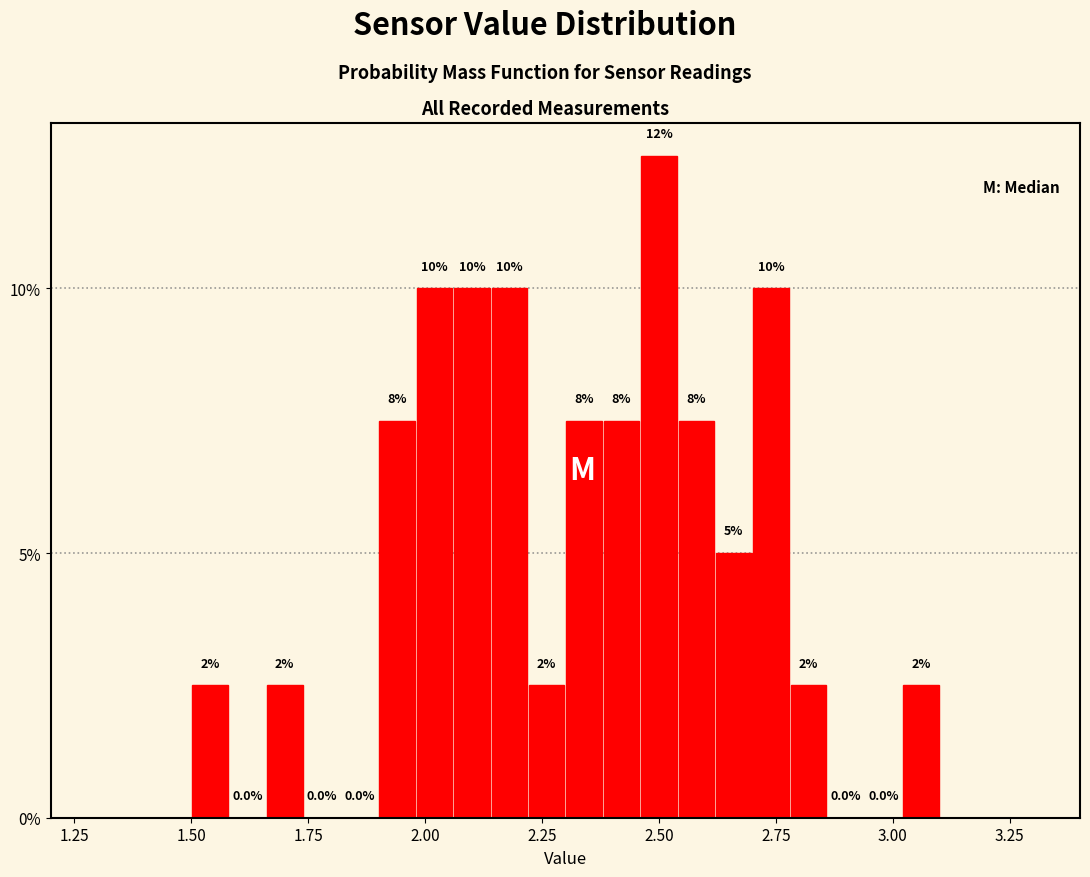

Around what value on the x-axis is the tallest bar? Give the approximate position of its centre, as read against the axis.

2.50